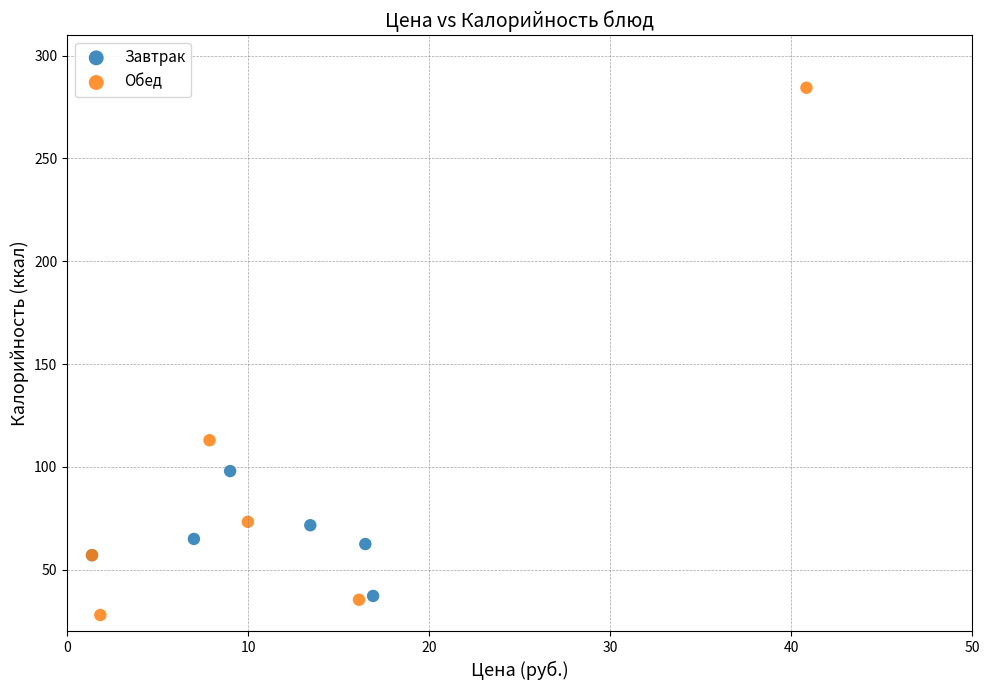

Which series has the widest spread of Y values?

Обед